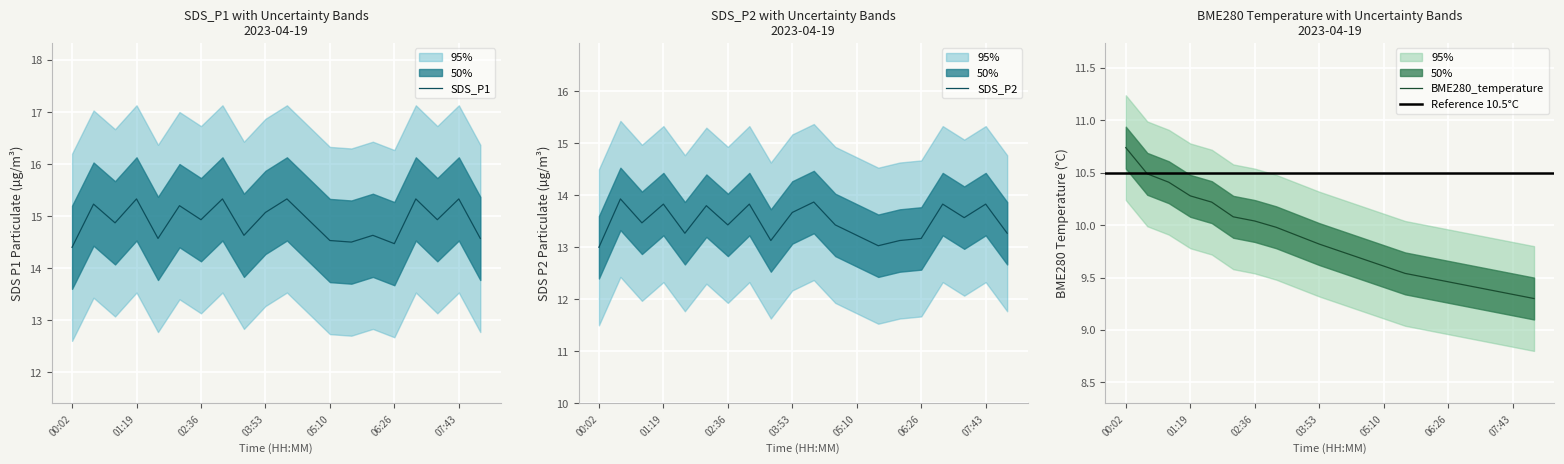

Which series has the largest range (max minus min)?

BME280_temperature